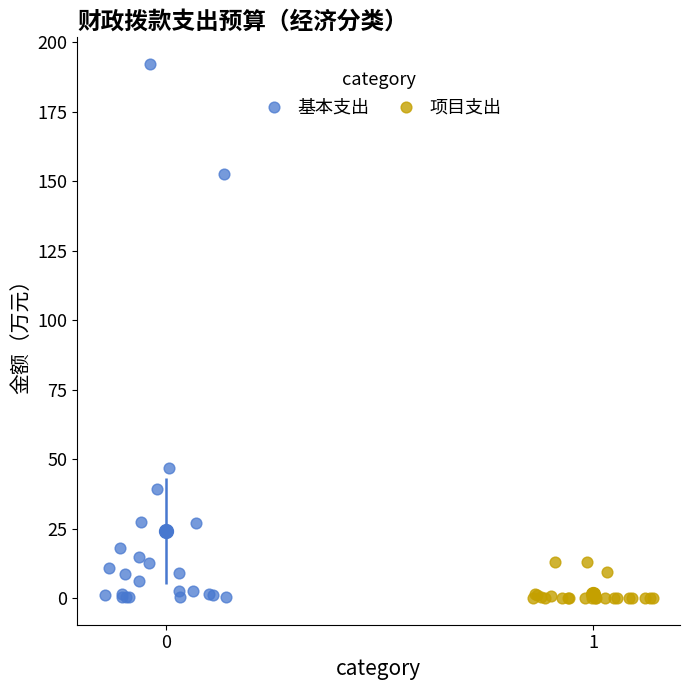

Which series contains the highest Y value?

基本支出